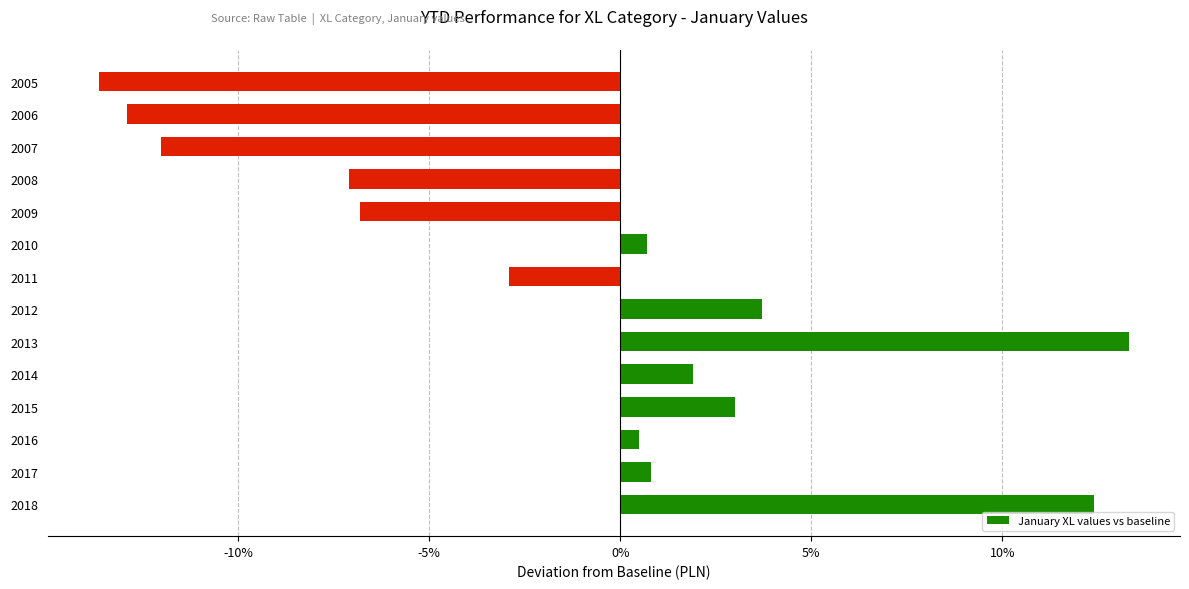

At which category does the chart reach its peak across all series?

2013